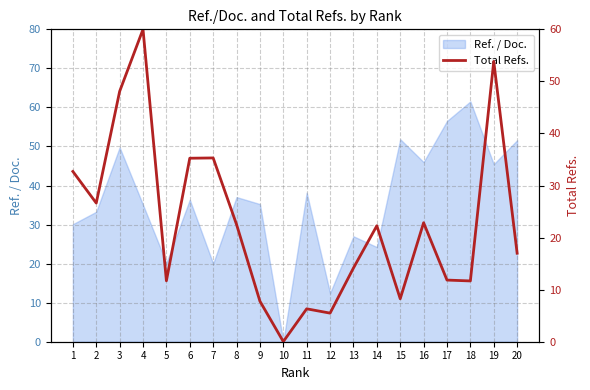

Does the chart have visible grid lines?

Yes